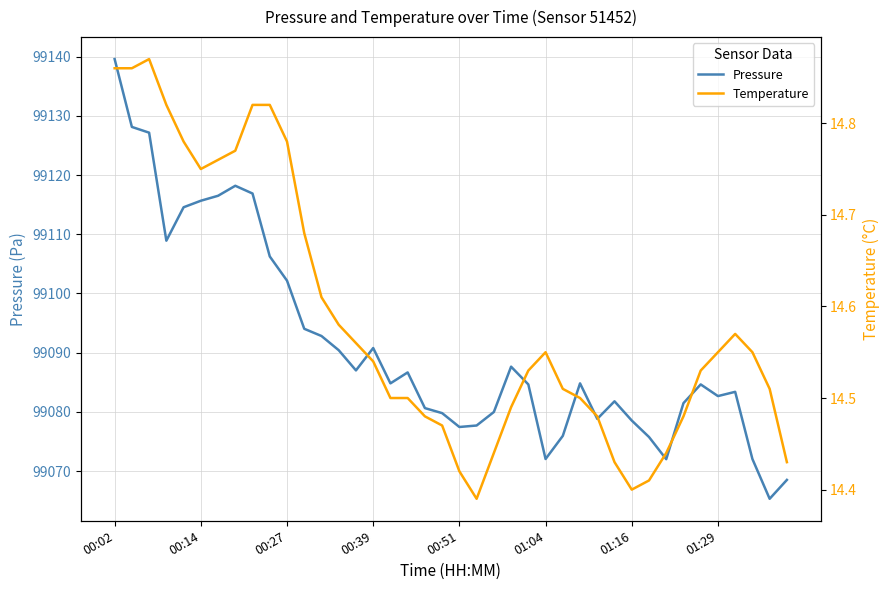

True or false: Pressure and Temperature intersect in this chart.

False